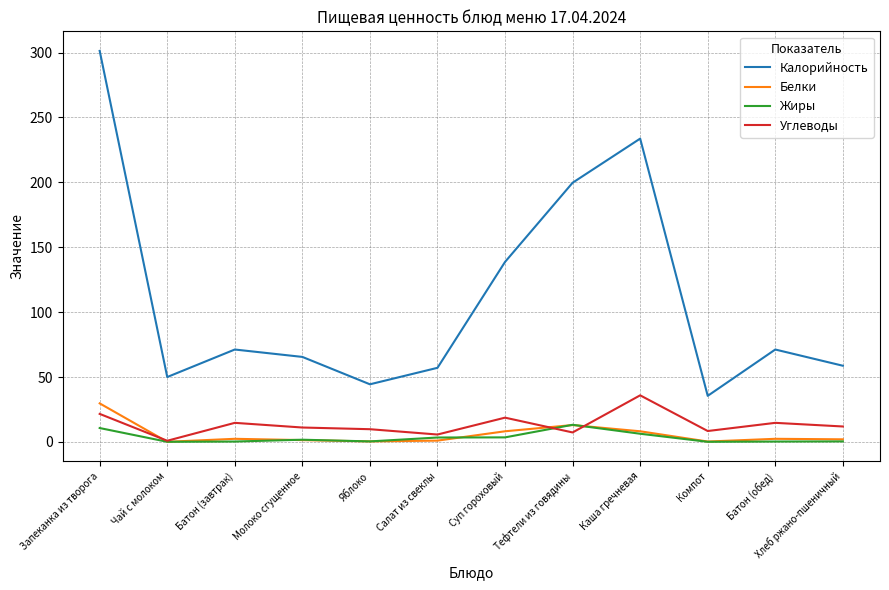

Is the value of Белки at Яблоко greater than the value of Углеводы at Яблоко?

No